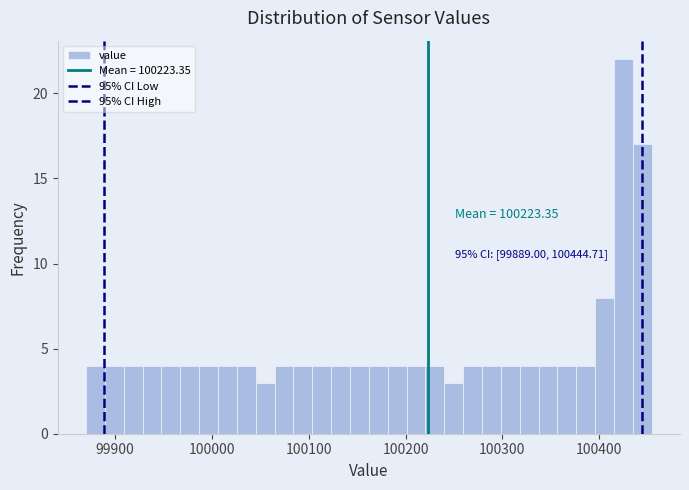

Around what value on the x-axis is the tallest bar? Give the approximate position of its centre, as read against the axis.

100430